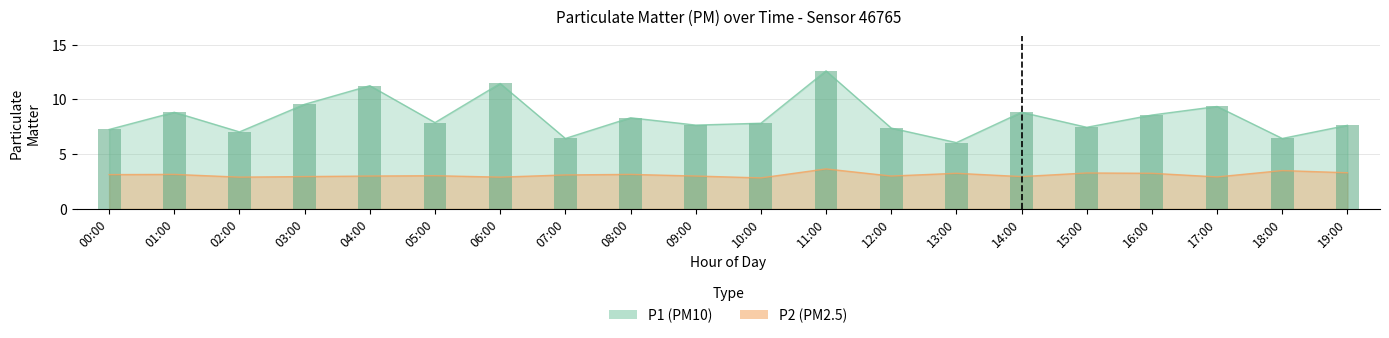

How many bars are there in each group?

2